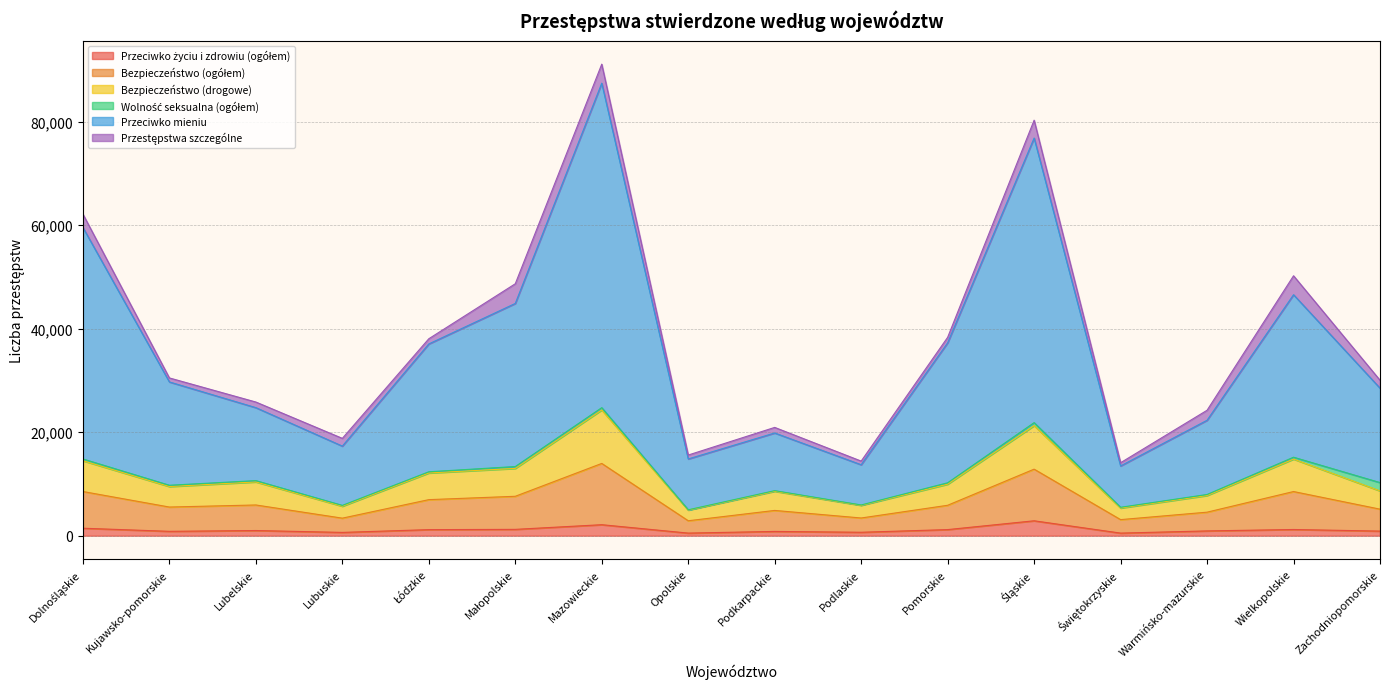

What is the label of the 10th point from the left?

Podlaskie